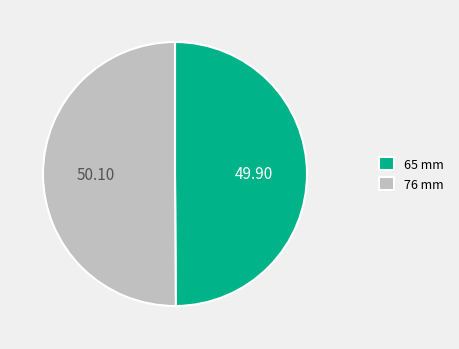

Approximately how many times larger is the value at 76 mm compared to 65 mm?

1.0